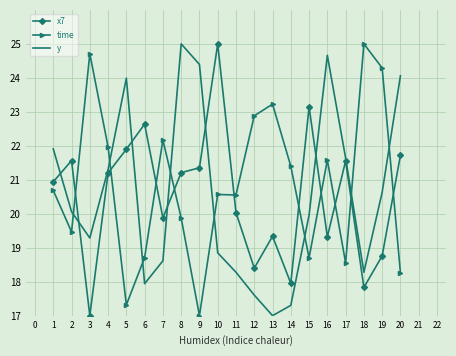

Which series ends up on top after the final intersection of y and time?

y